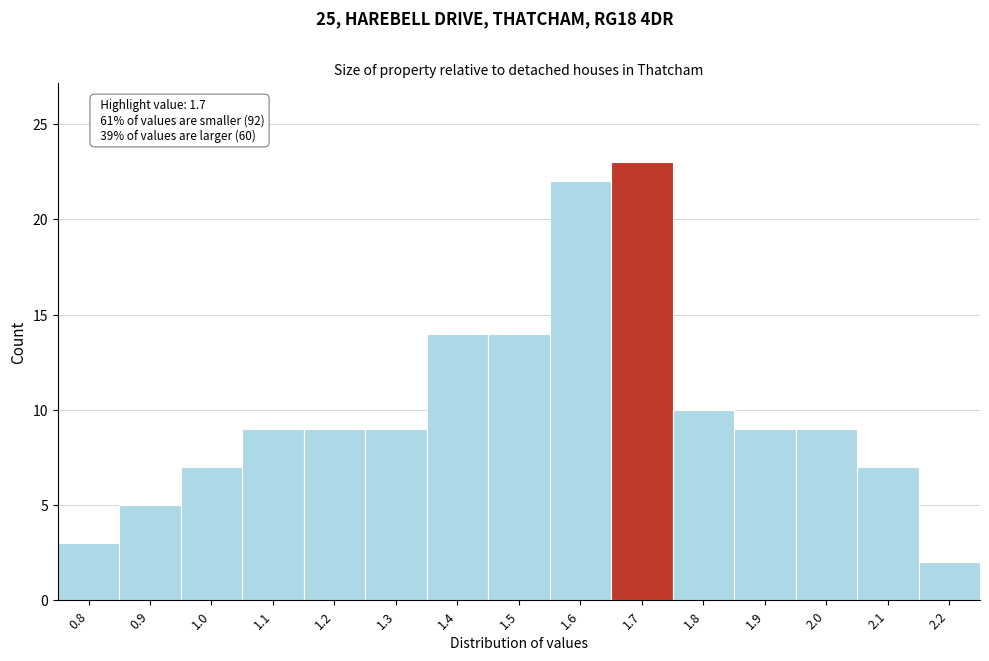

Over which range of the x-axis is the bar tallest?

1.65 to 1.75